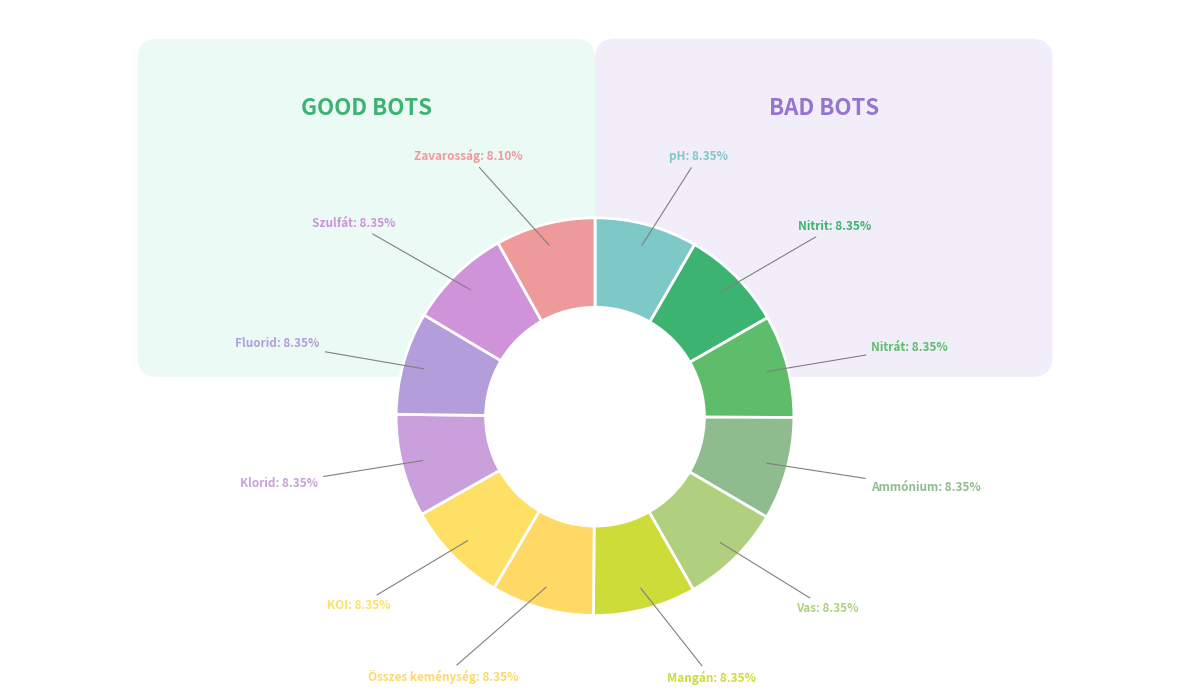

Which has a higher value, KOI or Összes keménység?

KOI